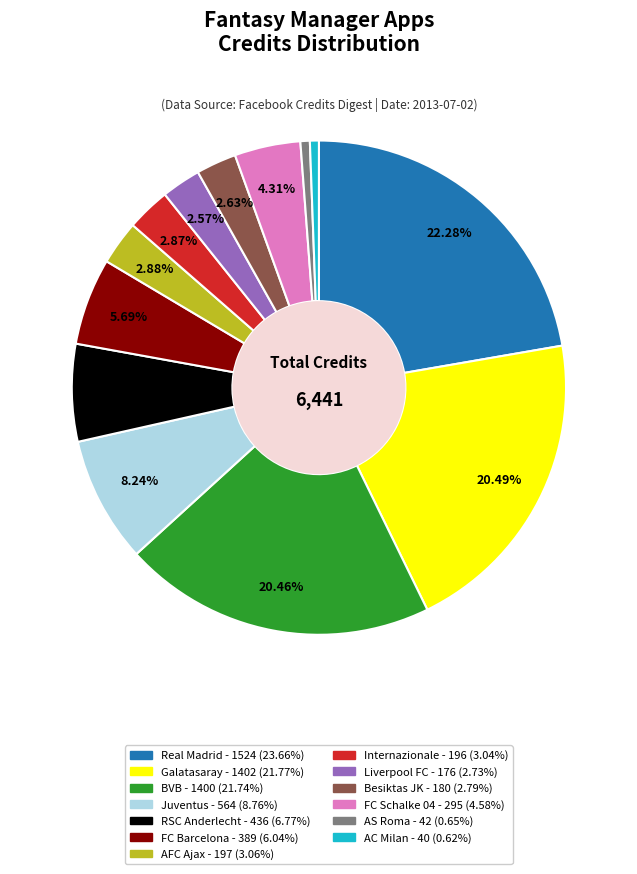

Does any single category account for the majority?

No